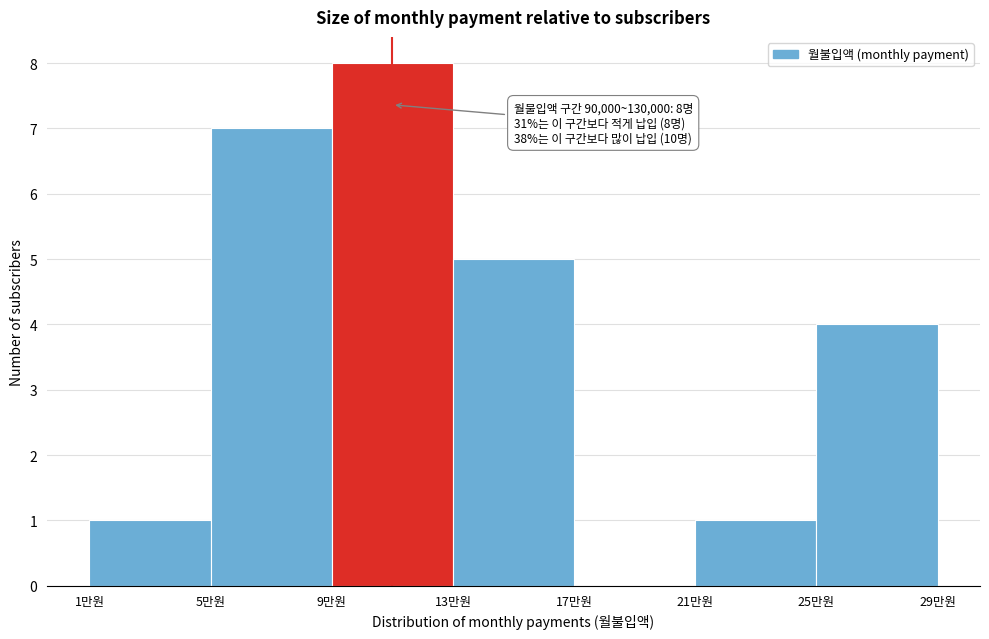

Reading left to right, extract all data points from this chart.

1만원=1	5만원=7	9만원=8	13만원=5	17만원=0	21만원=1	25만원=4